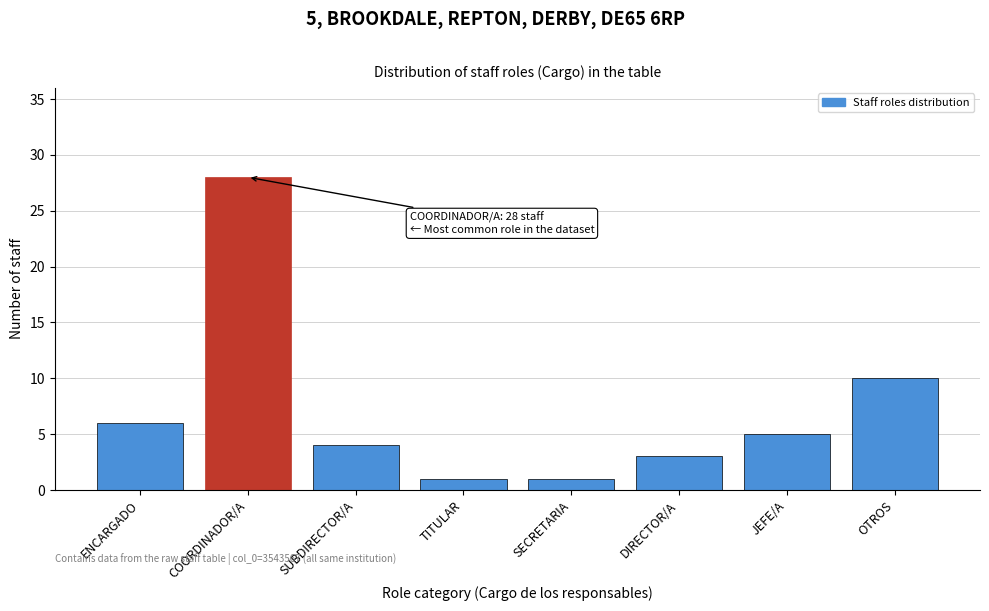

Reading left to right, extract all data points from this chart.

6	28	4	1	1	3	5	10